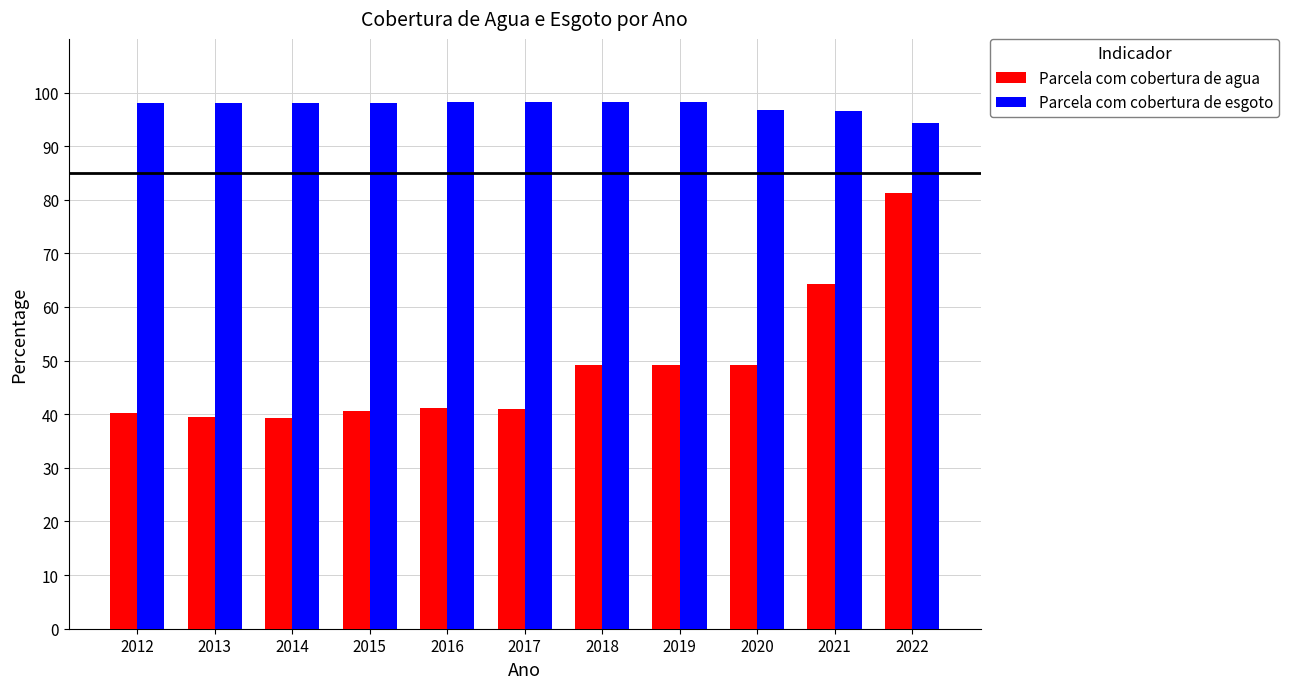

The Parcela com cobertura de esgoto series shows 137.1 at 2014. True or false?

False